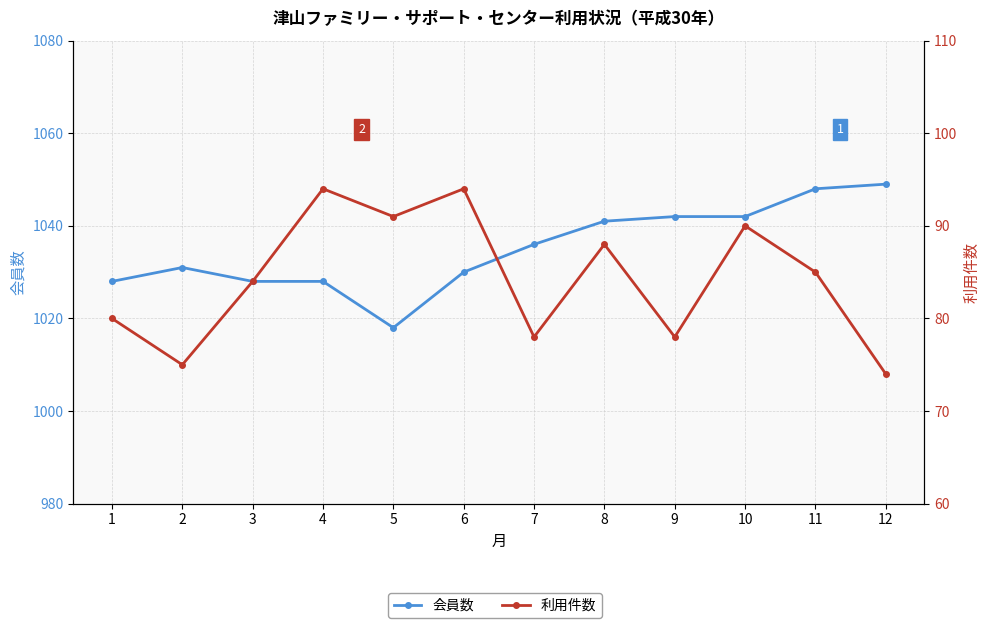

What is the difference between the highest and lowest values at 4?

934